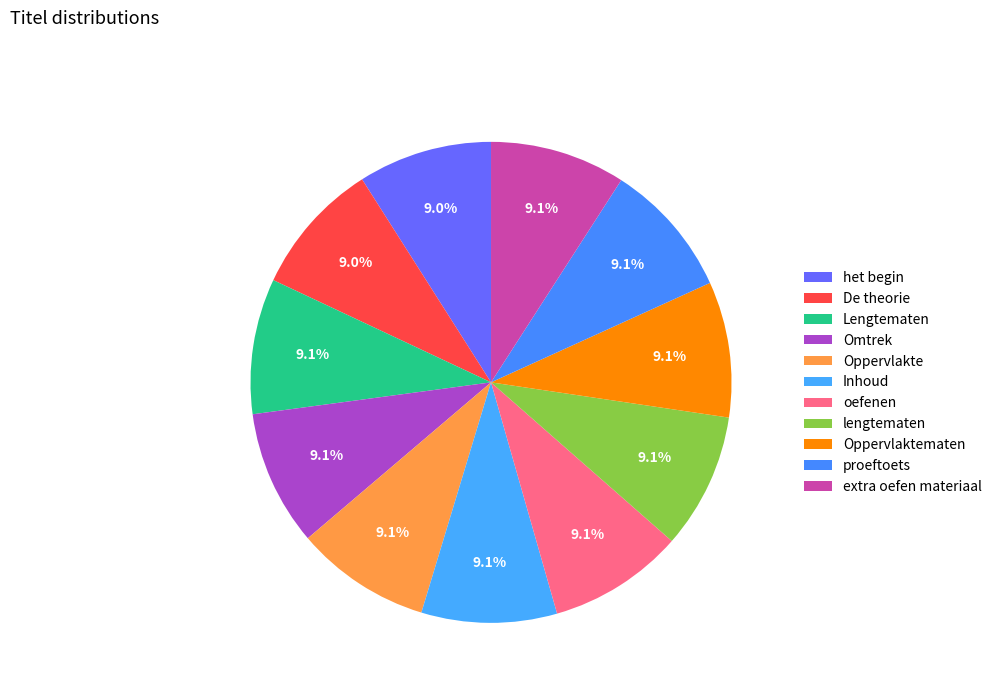

To the nearest percent, what portion does Inhoud represent?

9%